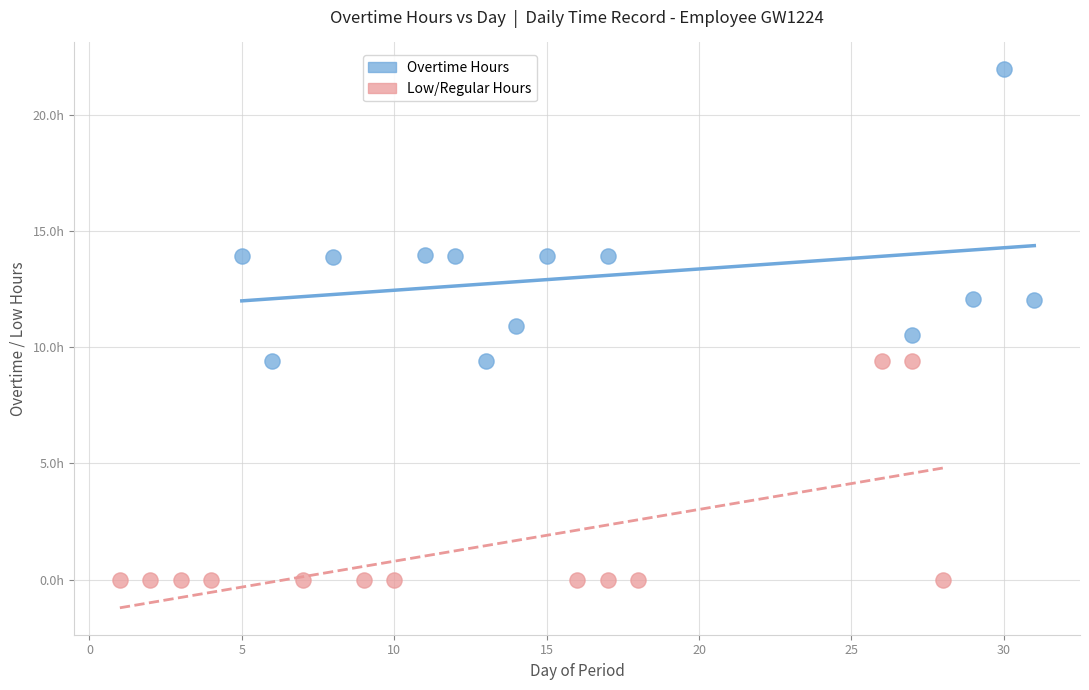

Which series has the widest spread of Y values?

Overtime Hours